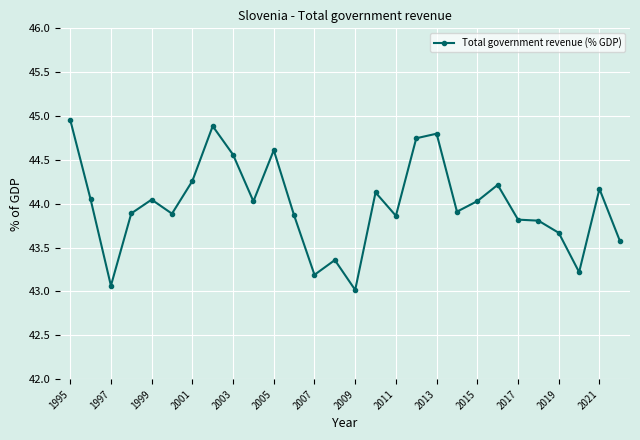

What is the value of the 6th point from the left?

43.9